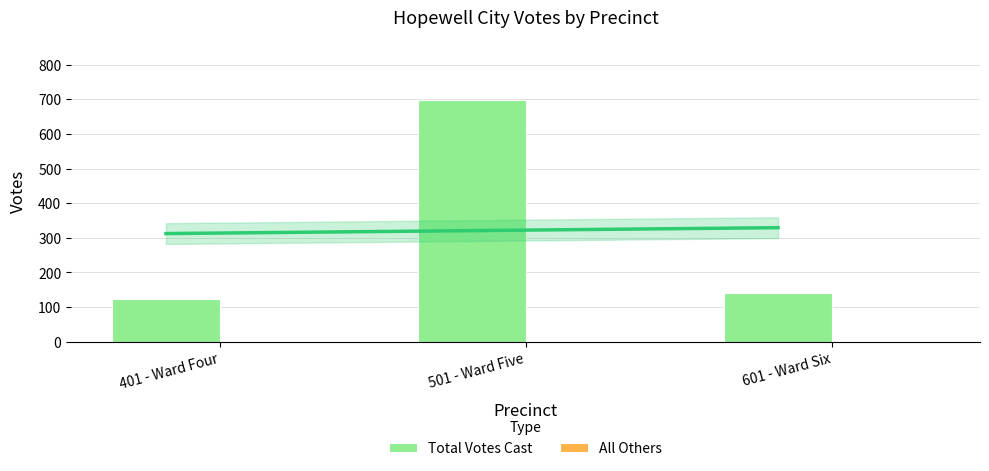

Where does the Total Votes Cast series first go above 141?

501 - Ward Five